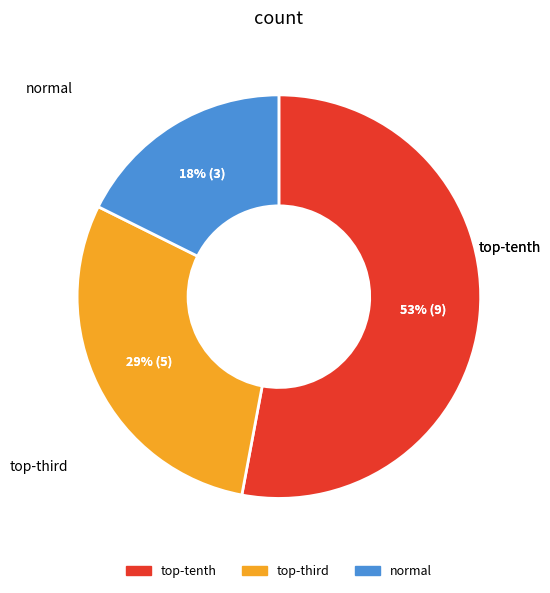

Which slice is the largest?

top-tenth